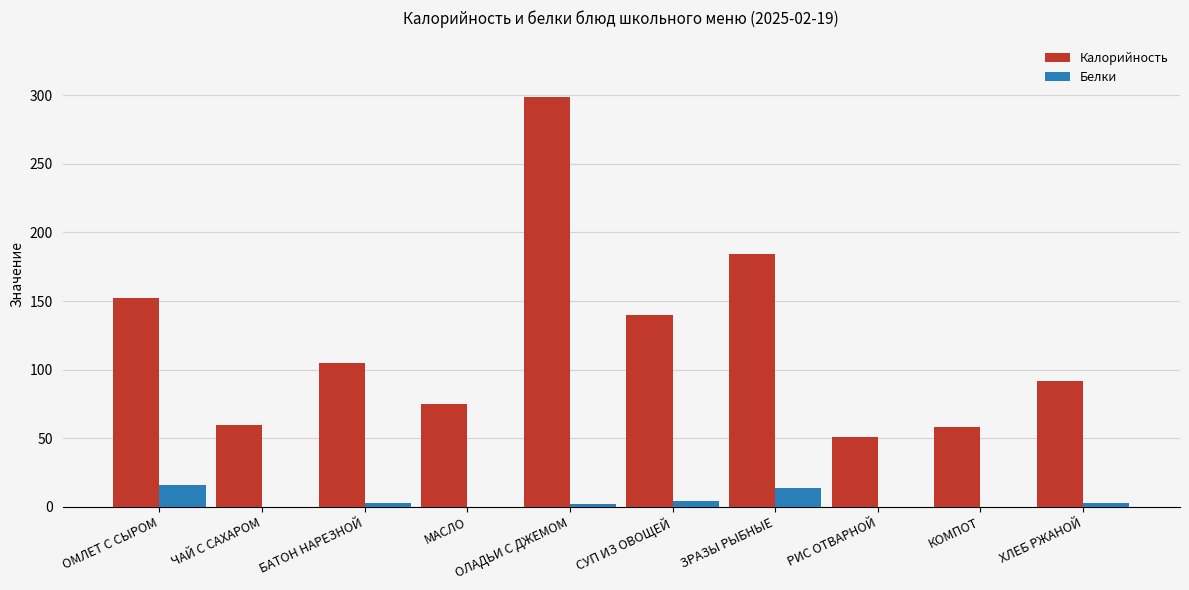

Which label corresponds to the largest value in the chart?

ОЛАДЬИ С ДЖЕМОМ